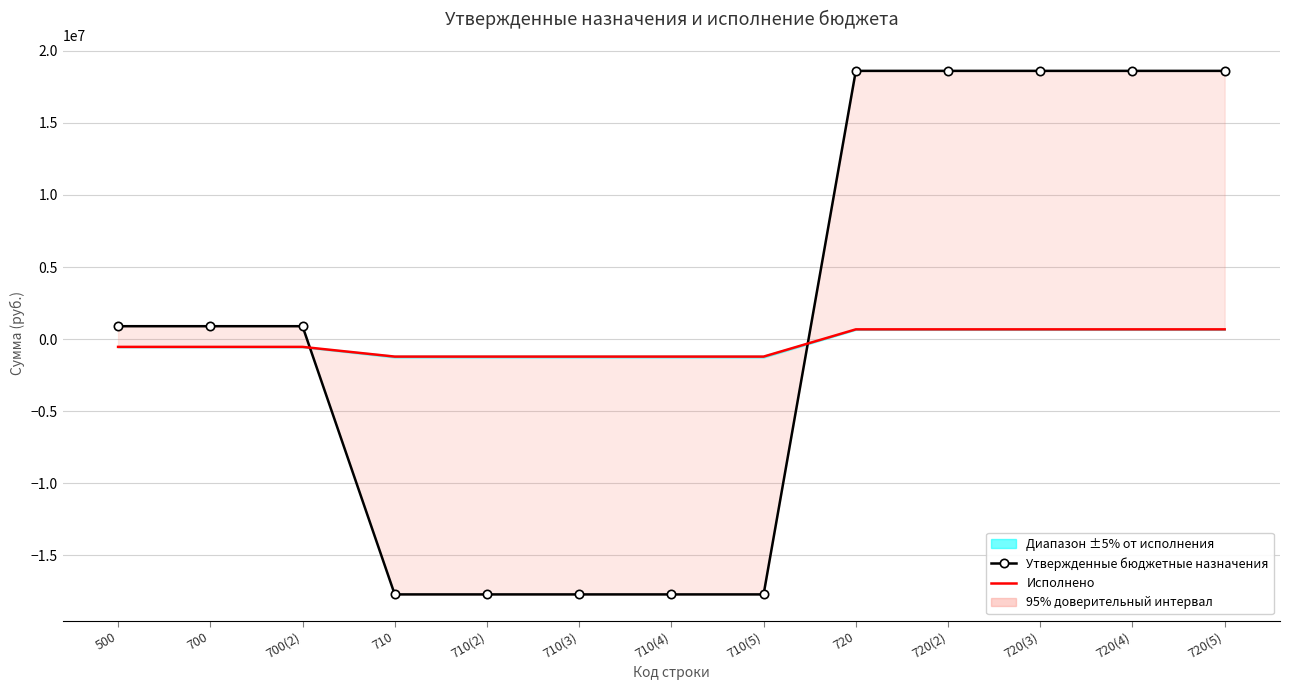

Does the chart have visible grid lines?

Yes